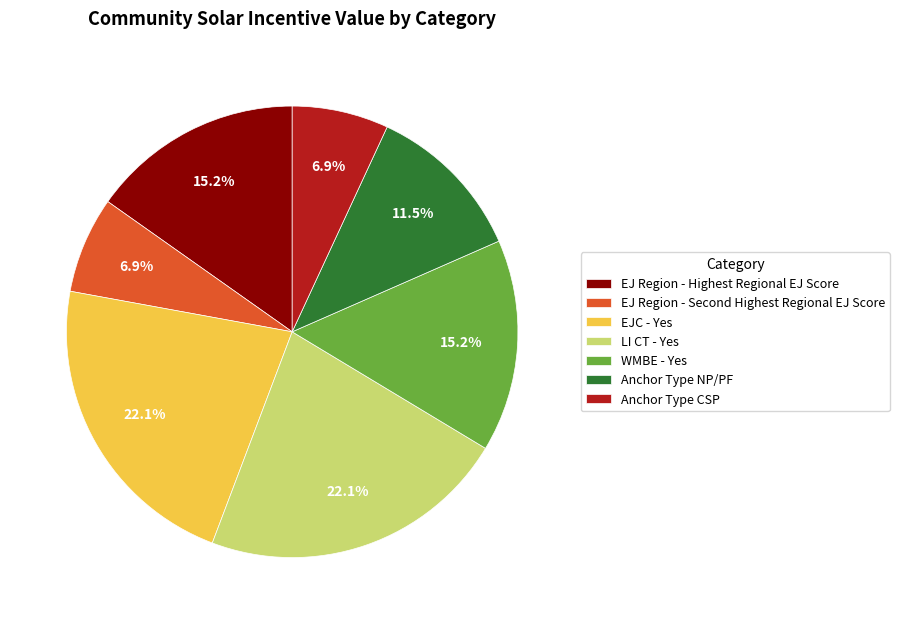

Is there any slice that represents more than half of the pie?

No